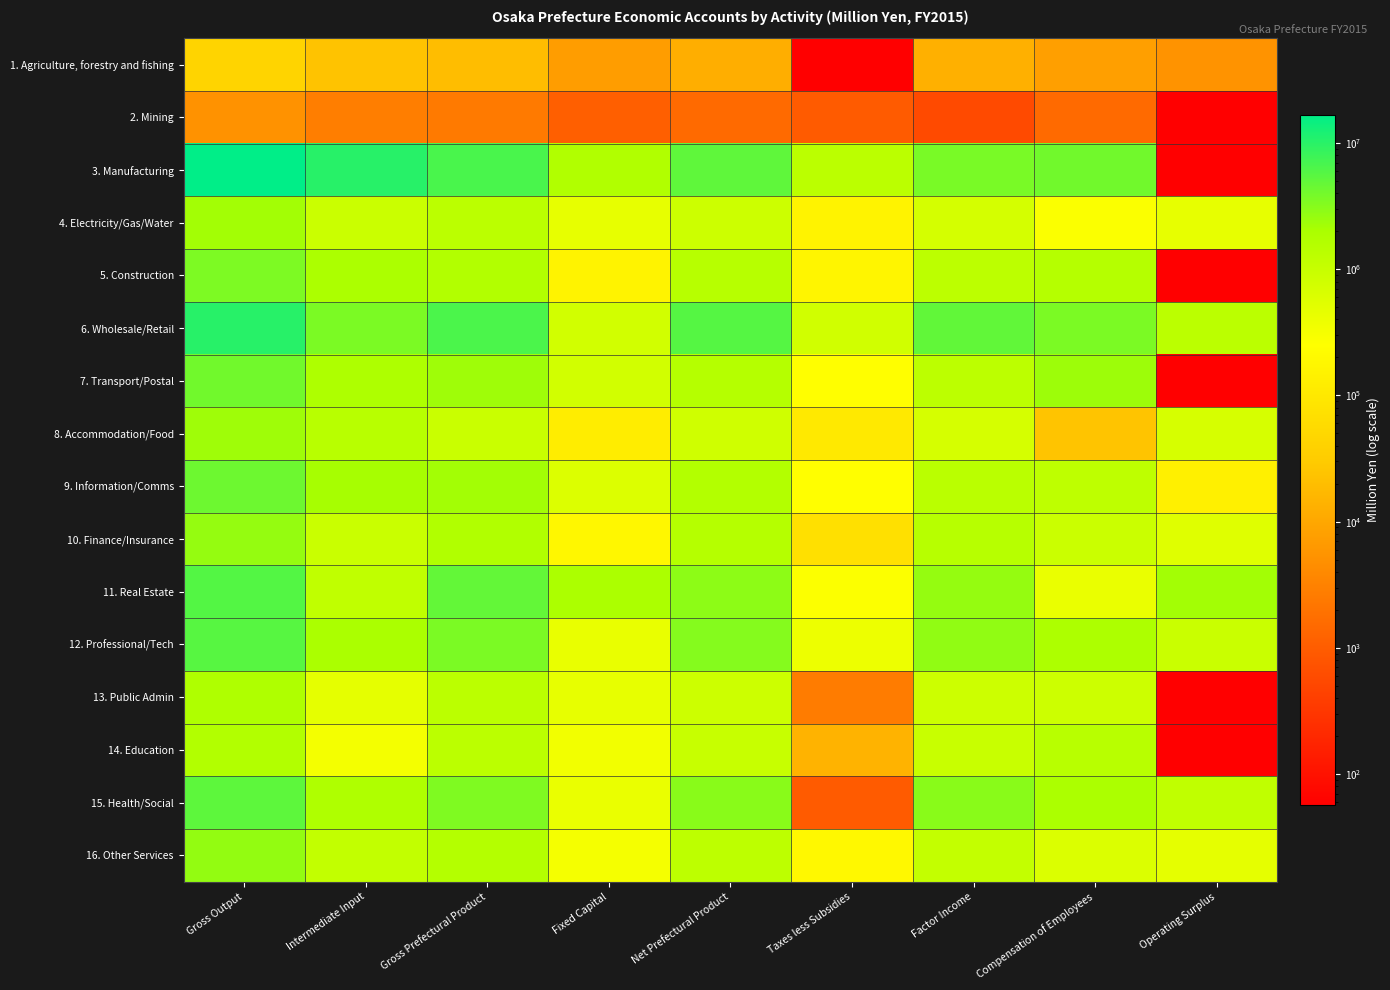

Count the number of data series in this chart.

16